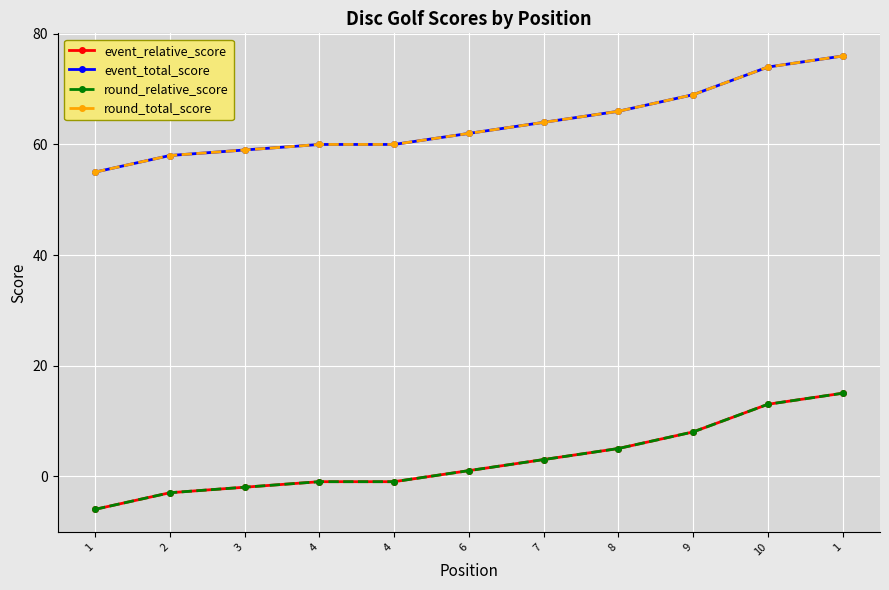

How many lines are shown in the chart?

4